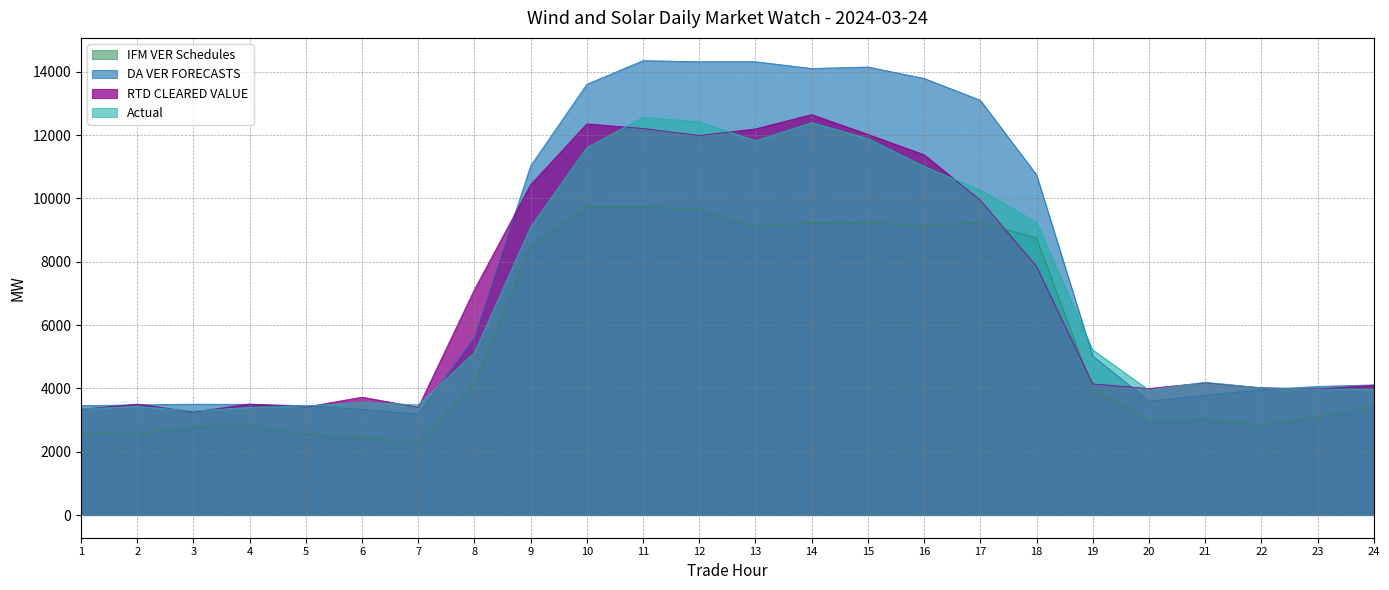

How many data points does each series have?

24